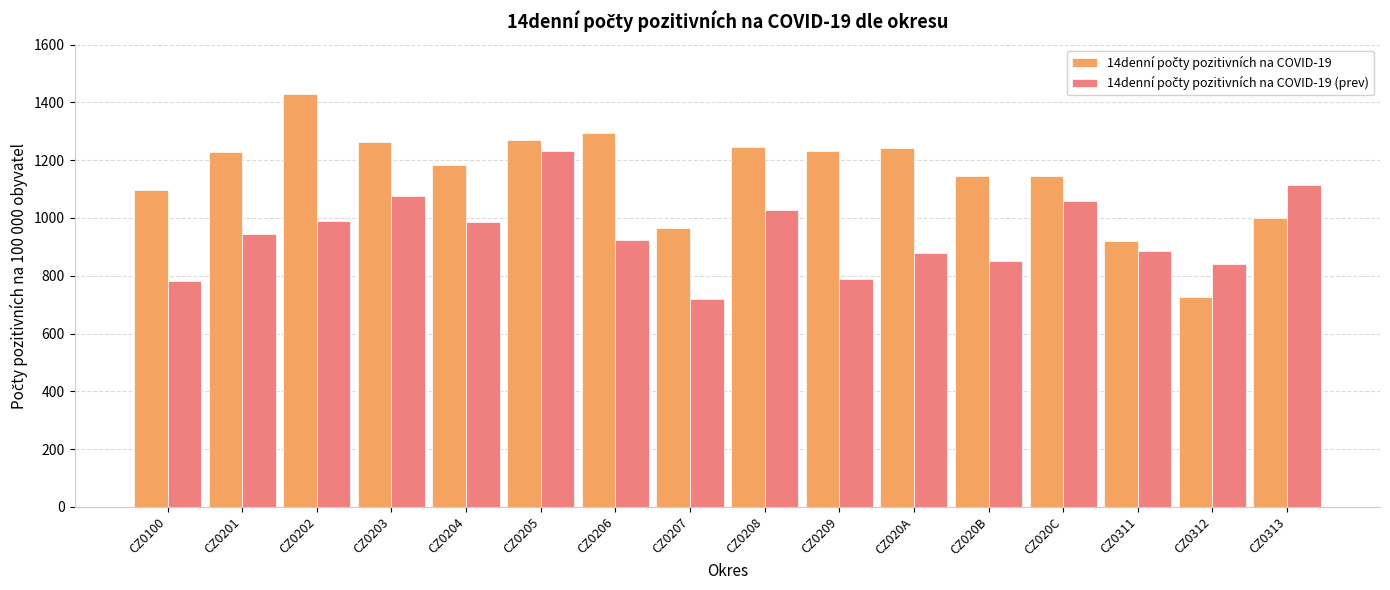

What is the spread (max minus min) of values at CZ020A?

362.4